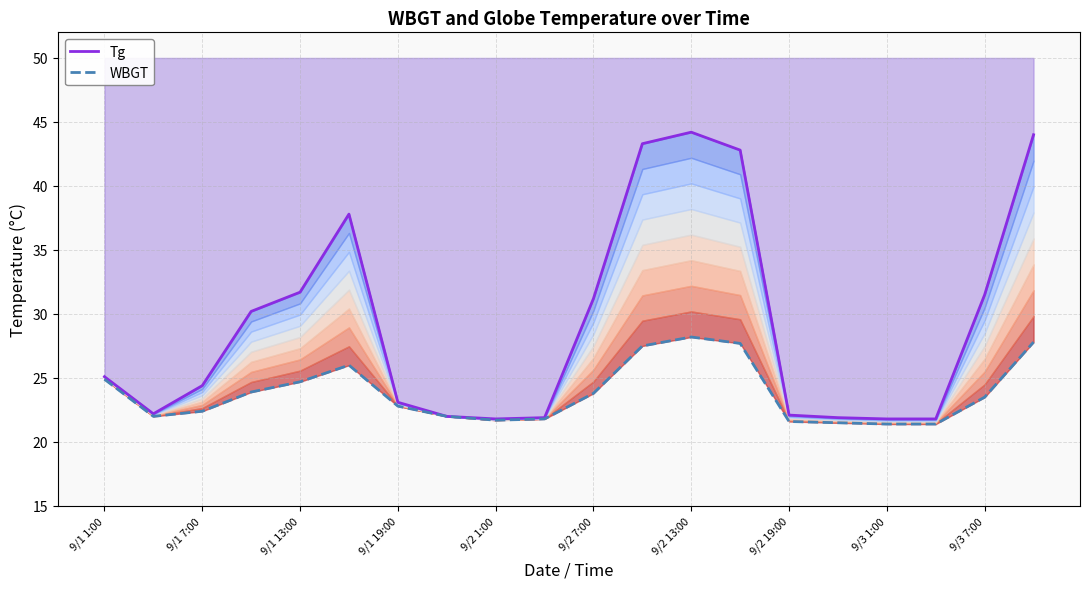

What position from the left is 9/1 19:00?

7